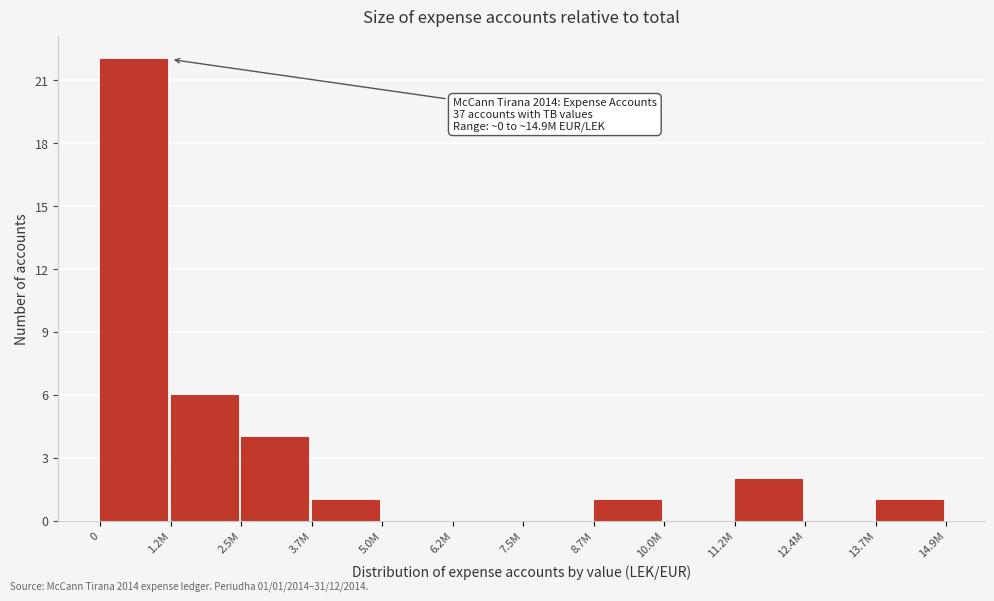

Reading left to right, transcribe all the data shown in this chart.

0=22	1.2M=6	2.5M=4	3.7M=1	5.0M=0	6.2M=0	7.5M=0	8.7M=1	10.0M=0	11.2M=2	12.4M=0	13.7M=1